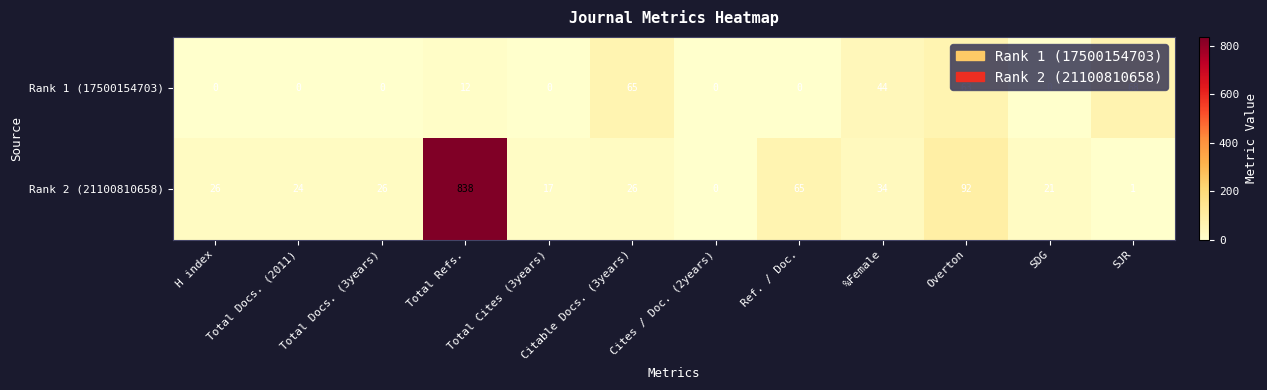

What is the spread (max minus min) of values at SDG?

21